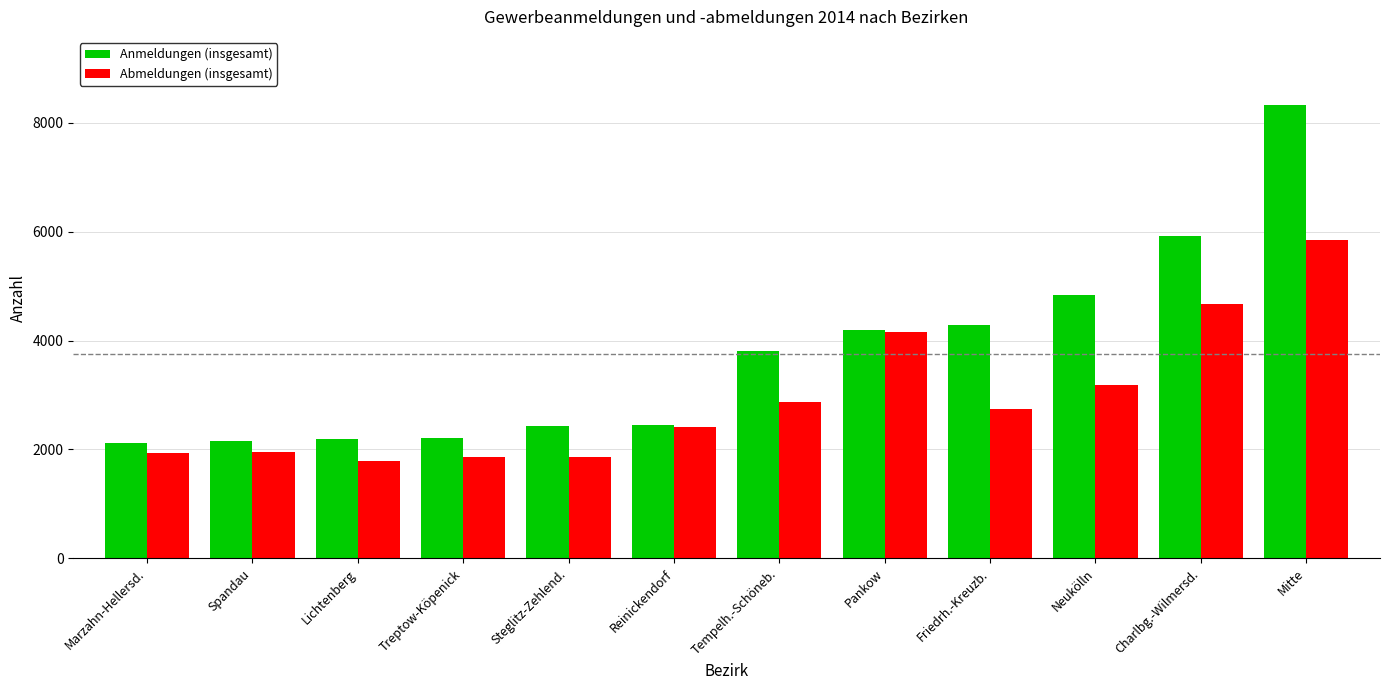

How many groups of bars are there?

12